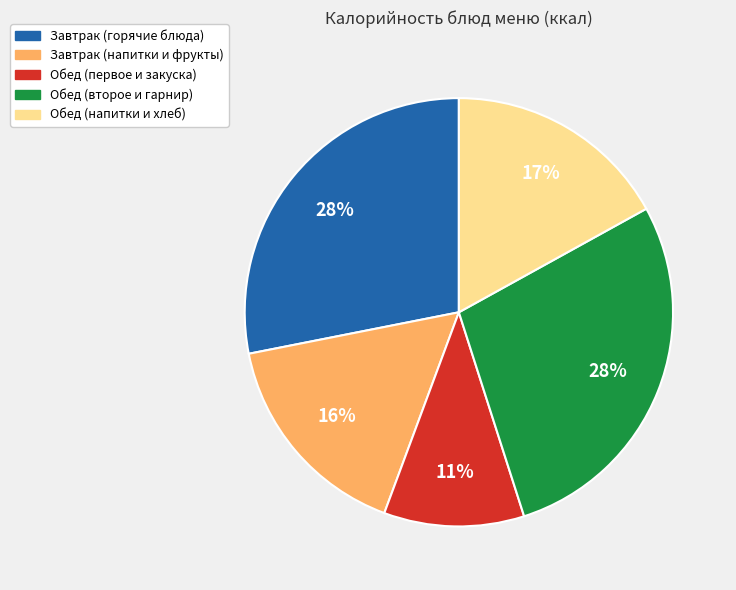

Does any single category account for the majority?

No